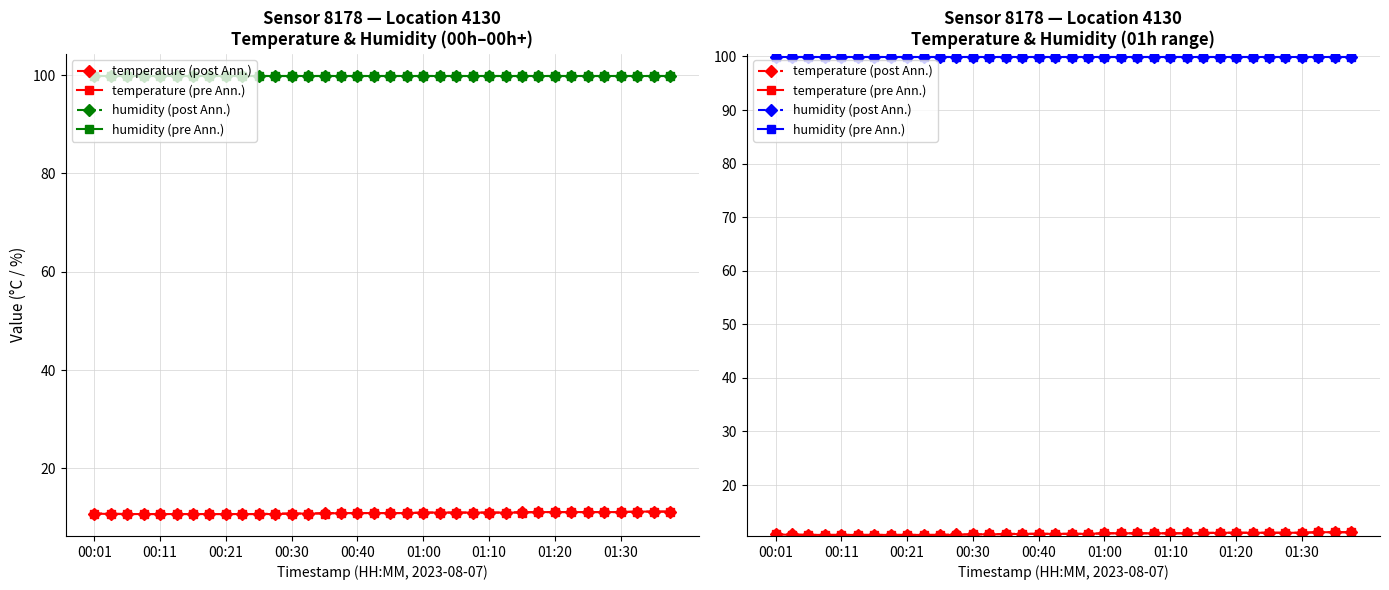

Reading left to right, what are all the values shown in this chart?

temperature (post Ann.): 10.8	10.8	10.7	10.7	10.7	10.7	10.7	10.7	10.7	10.7	10.7	10.8	10.8	10.8	10.9	10.9	10.9	10.9	10.9	10.9	11.0	11.0	11.0	11.0	11.0	11.0	11.1	11.1	11.1	11.1	11.1	11.1	11.1	11.2	11.2	11.2
temperature (pre Ann.): 10.8	10.7	10.7	10.7	10.7	10.7	10.7	10.7	10.7	10.7	10.7	10.7	10.8	10.8	10.8	10.9	10.9	10.9	10.9	10.9	11.0	11.0	11.0	11.0	11.0	11.0	11.0	11.1	11.1	11.1	11.1	11.1	11.1	11.2	11.2	11.2
humidity (post Ann.): 99.9	99.9	99.9	99.9	99.9	99.9	99.9	99.9	99.9	99.9	99.9	99.9	99.9	99.9	99.9	99.9	99.9	99.9	99.9	99.9	99.9	99.9	99.9	99.9	99.9	99.9	99.9	99.9	99.9	99.9	99.9	99.9	99.9	99.9	99.9	99.9
humidity (pre Ann.): 99.9	99.9	99.9	99.9	99.9	99.9	99.9	99.9	99.9	99.9	99.9	99.9	99.9	99.9	99.9	99.9	99.9	99.9	99.9	99.9	99.9	99.9	99.9	99.9	99.9	99.9	99.9	99.9	99.9	99.9	99.9	99.9	99.9	99.9	99.9	99.9